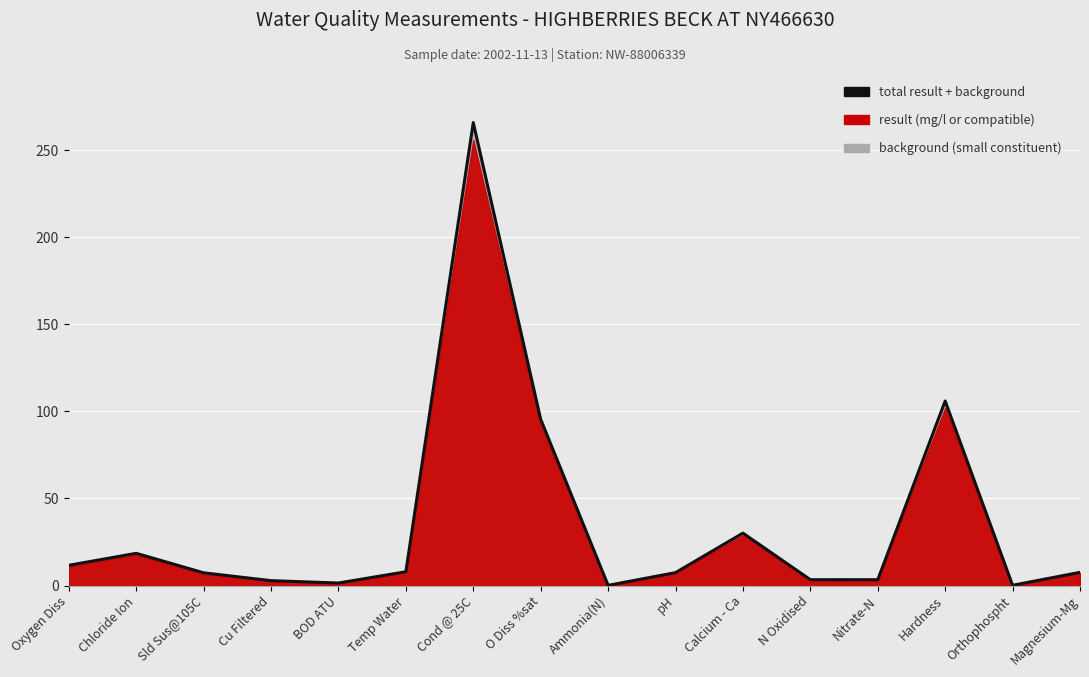

What is the value of the 7th point from the left?

266.0